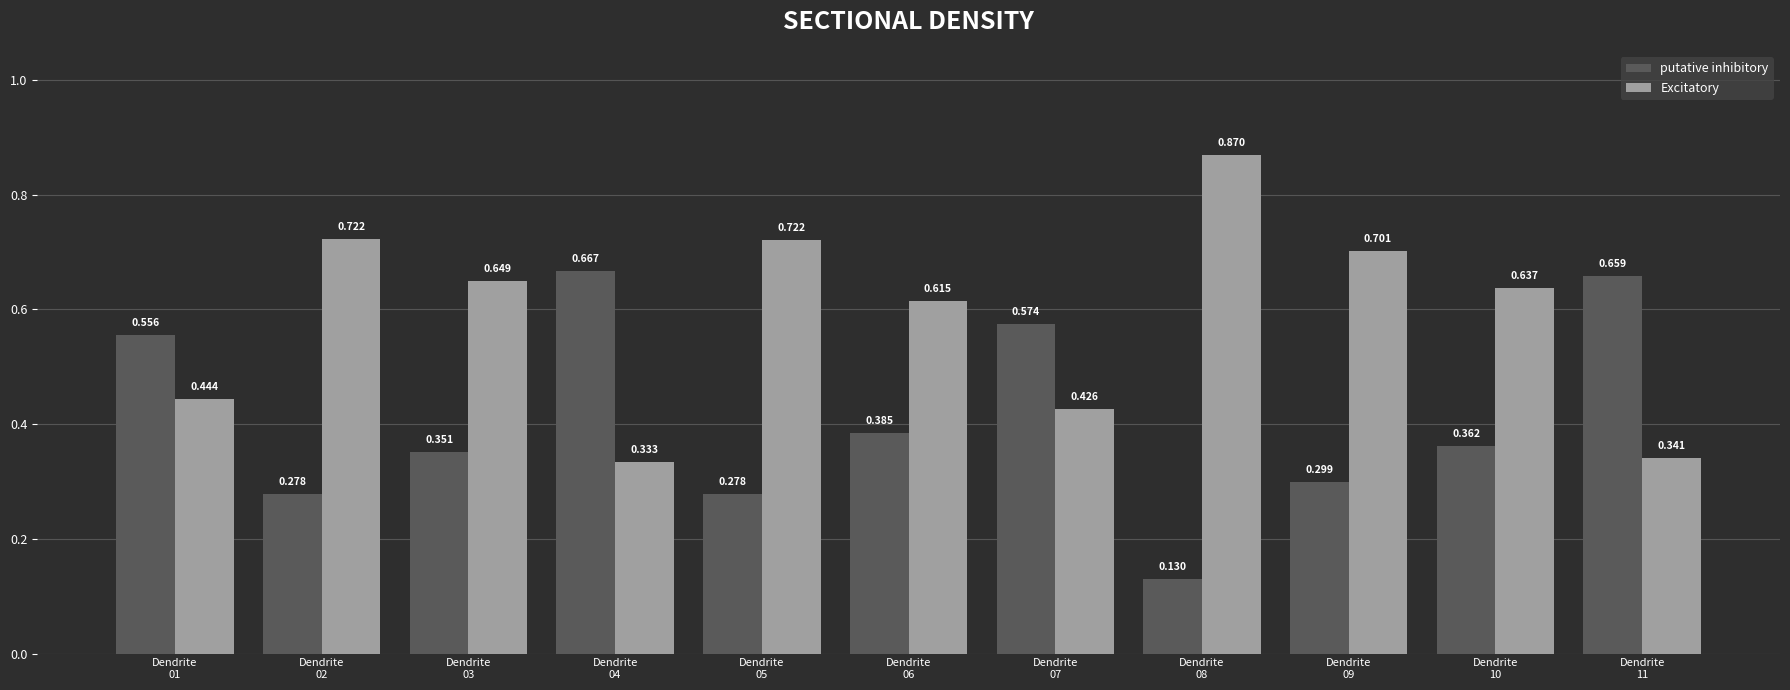

What is the total value across all series at Dendrite
05?

1.0